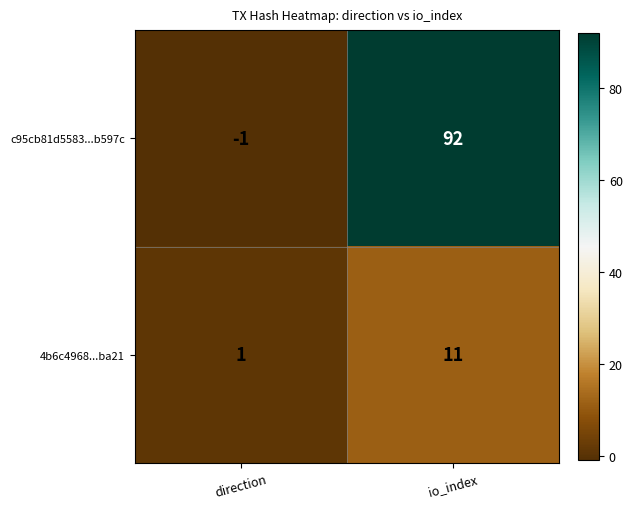

Where is 4b6c4968...ba21 nearest to the value 6?

direction